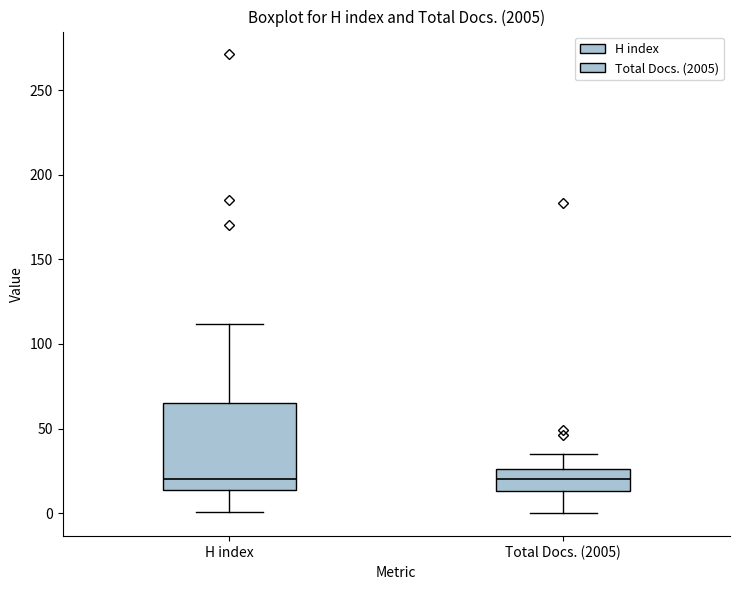

Reading left to right, transcribe this box plot: for each box, give where its median line is, the range the box spans, and where its two whiskers end, as read against the y-axis. The values are not printed on the chart, so give them approximately, as read against the axis.

H index: median 20, box 15 to 65, whiskers 0 to 110
Total Docs. (2005): median 20, box 15 to 25, whiskers 0 to 35